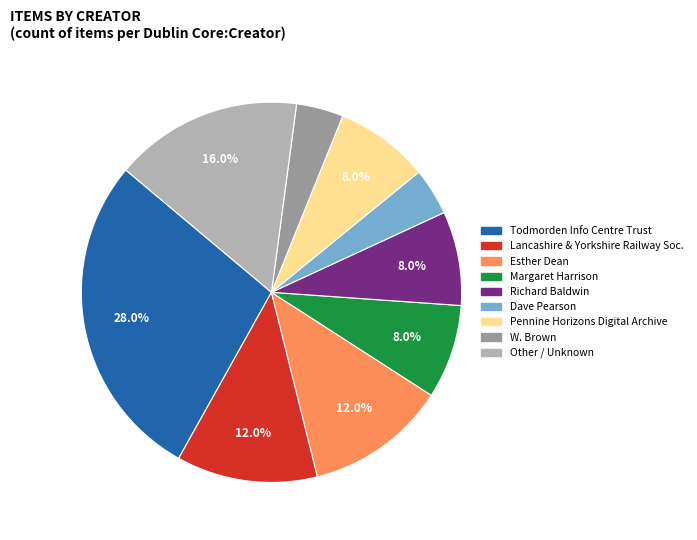

Does any single category account for the majority?

No